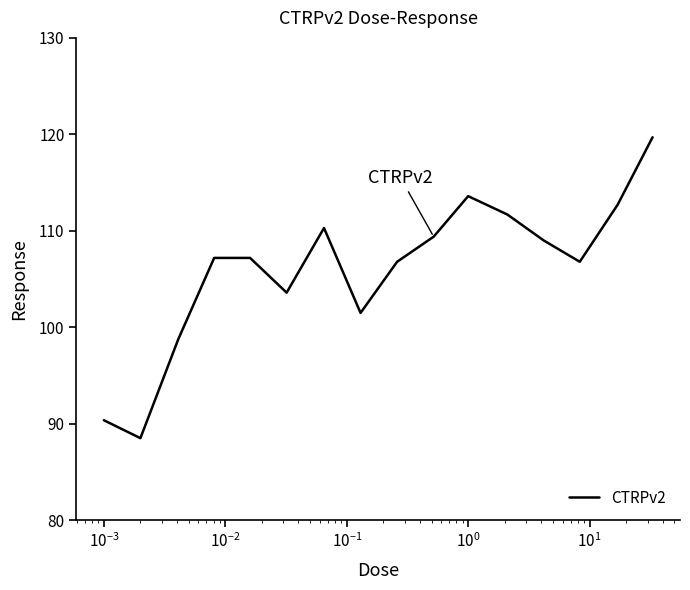

What is the difference between the maximum and minimum values?

31.2